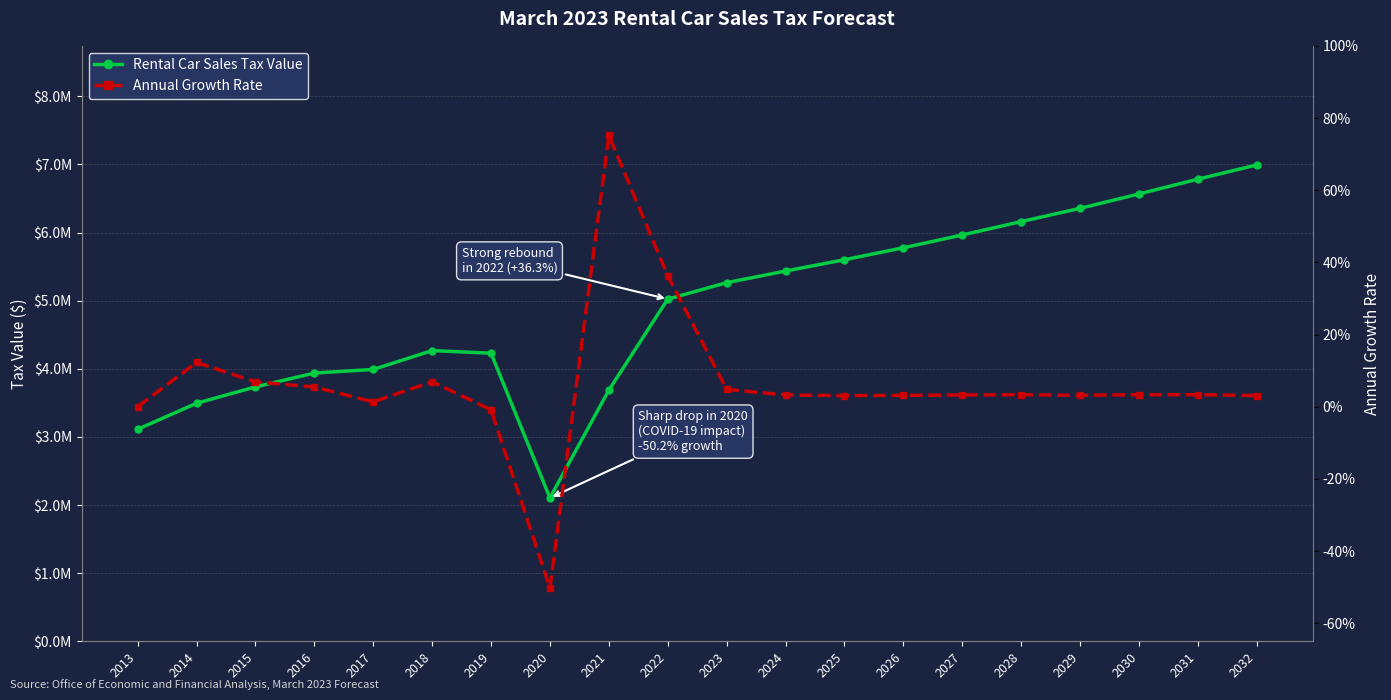

Which series has the largest total across all categories?

Rental Car Sales Tax Value